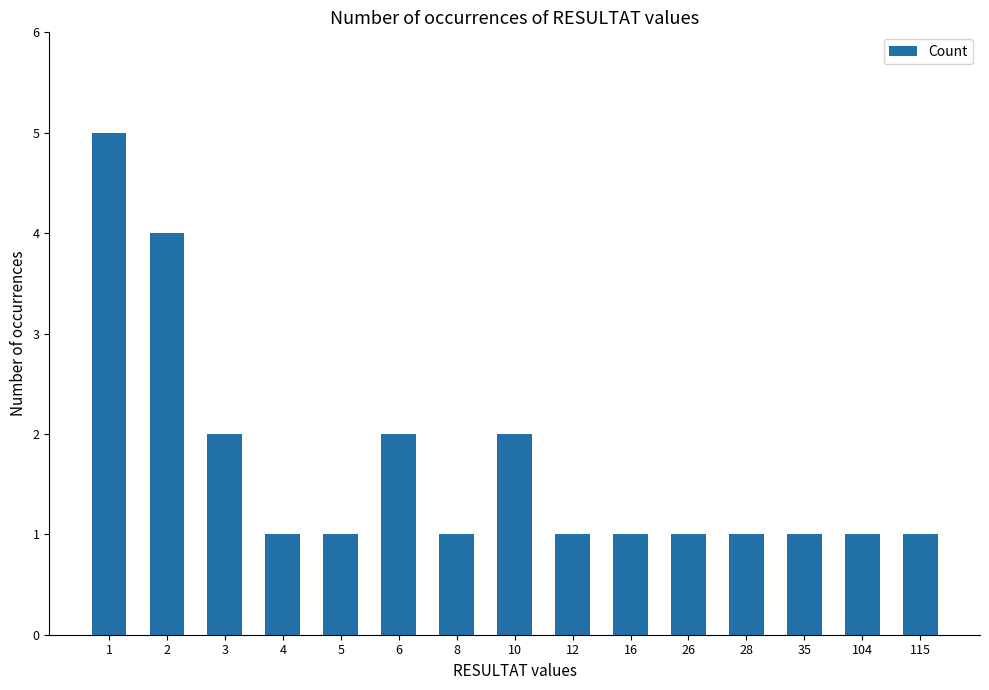

Does the chart contain stacked bars?

No